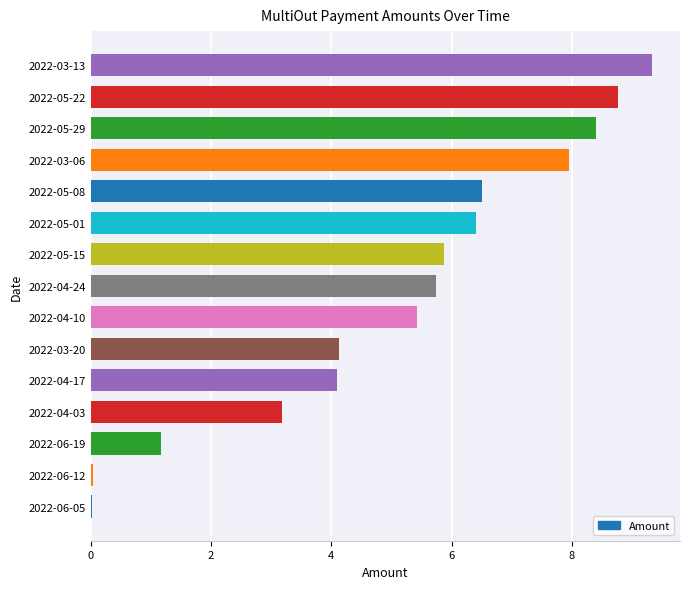

The value at 2022-04-24 is 9.8. True or false?

False